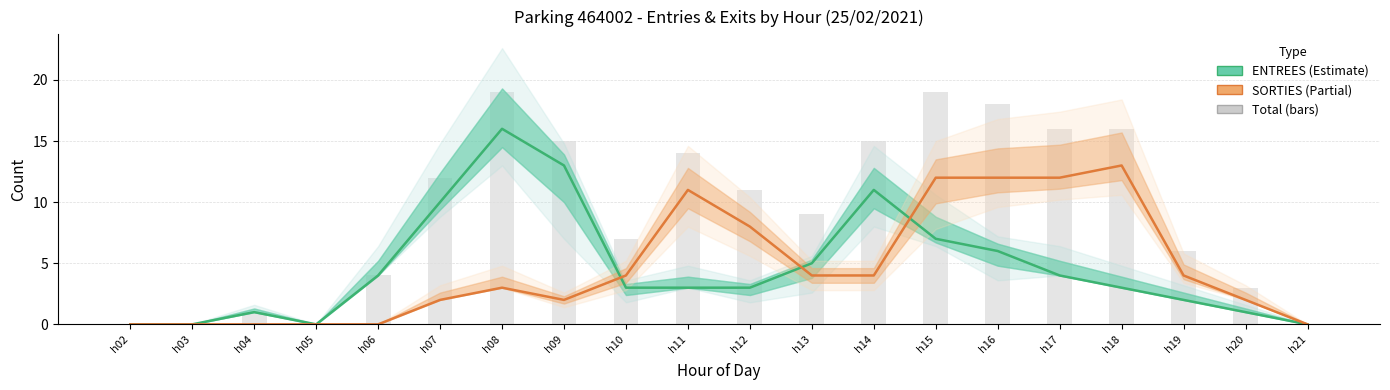

What is the difference between the maximum and minimum values in the SORTIES (Partial) series?

13